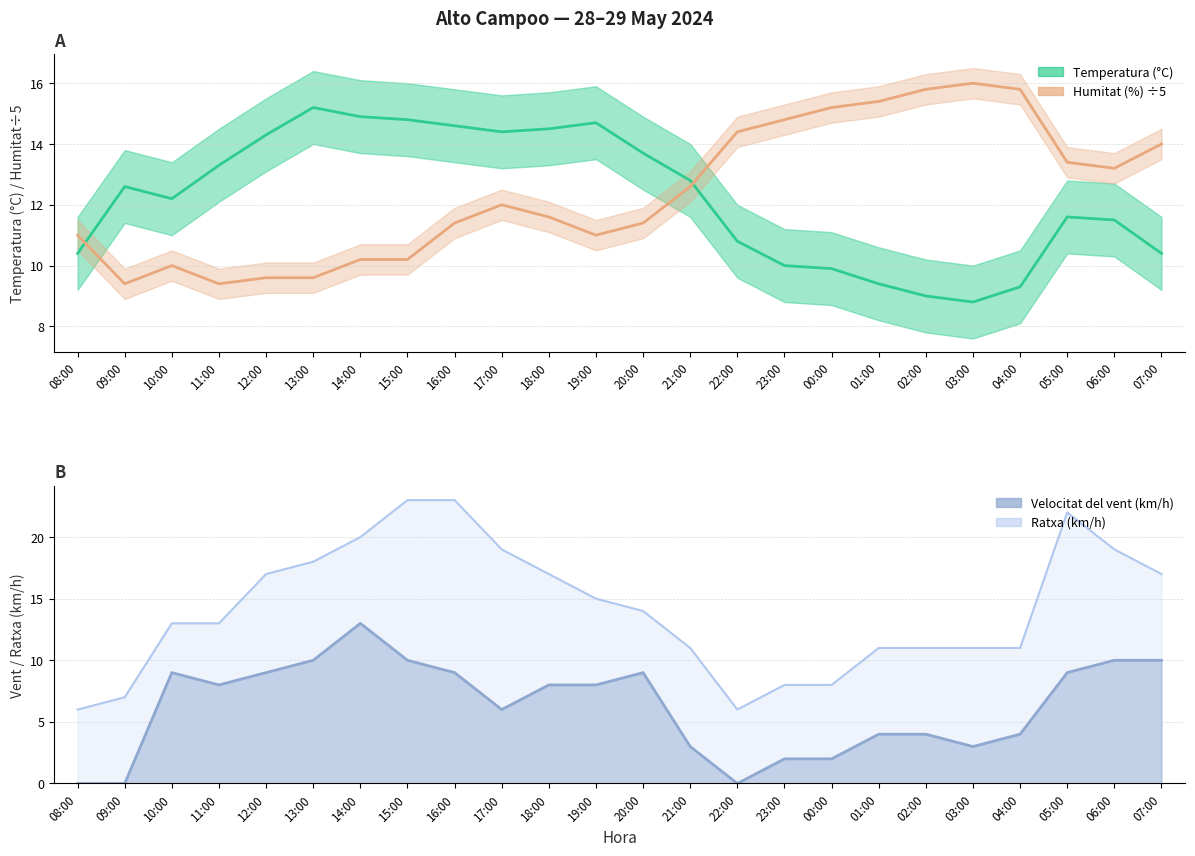

Between which two adjacent categories do Humitat (%) and Velocitat del vent (km/h) first intersect?

12:00 and 13:00